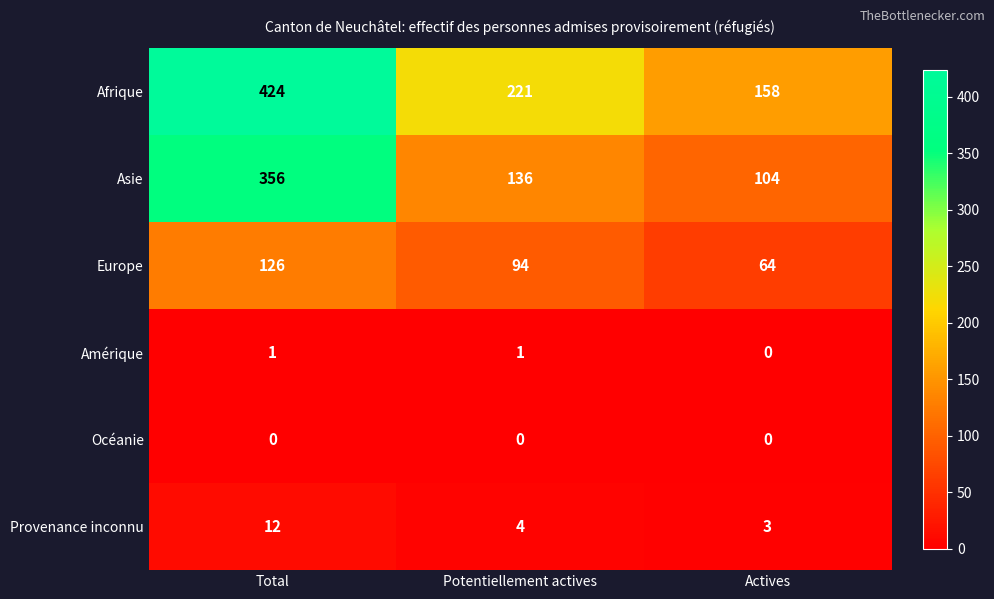

Between Total and Actives, which series saw the biggest shift?

Afrique